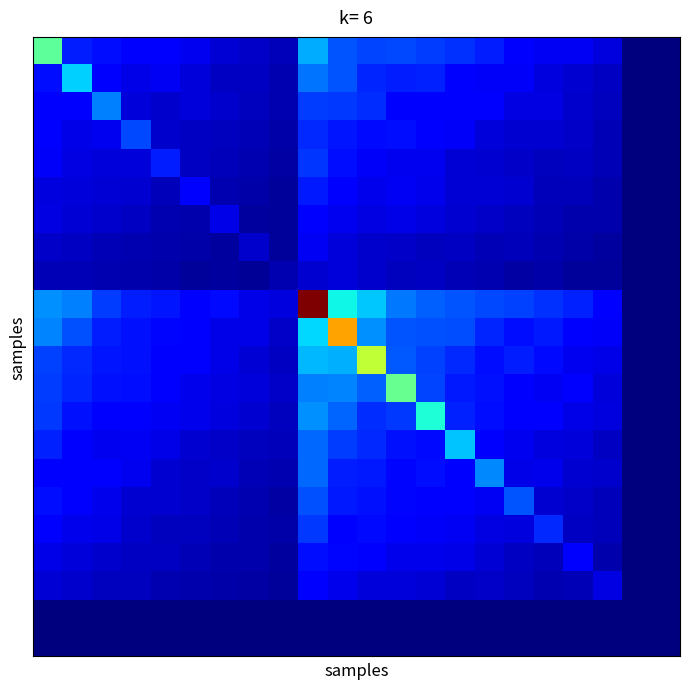

At how many categories does at least one series exceed 1351?

2